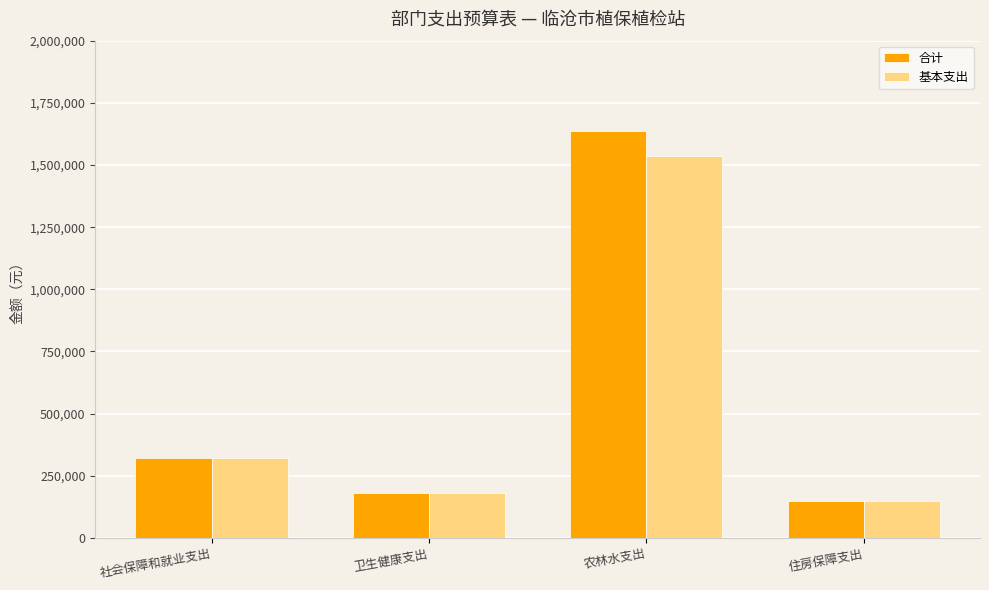

Rank the series by their maximum value, from highest to lowest.

合计, 基本支出